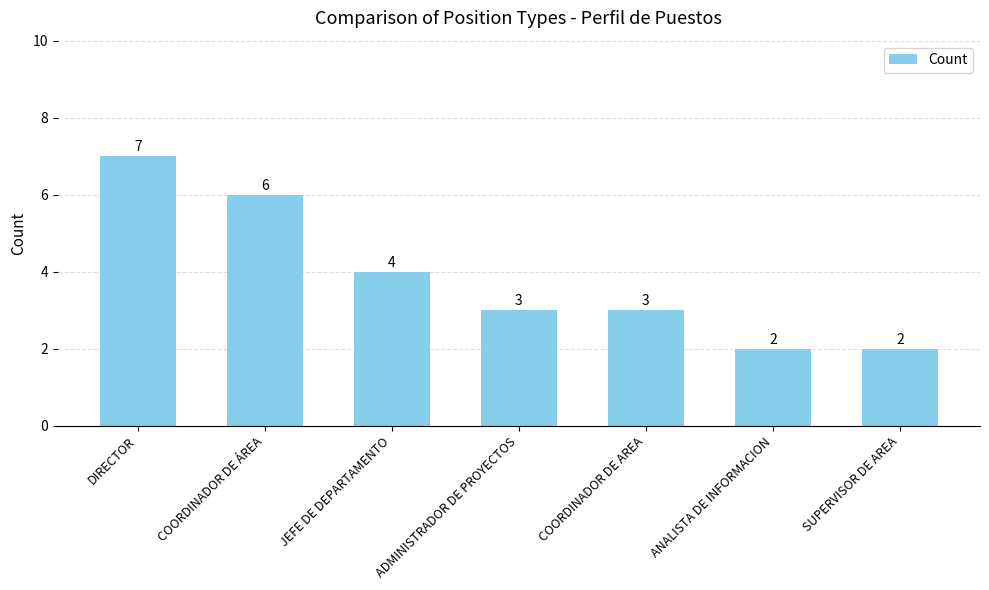

The value at COORDINADOR DE ÁREA is 10. True or false?

False